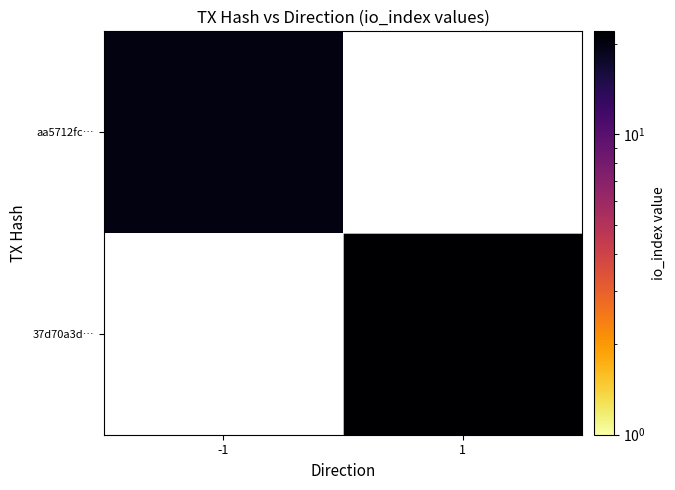

At which category does the chart reach its minimum across all series?

-1